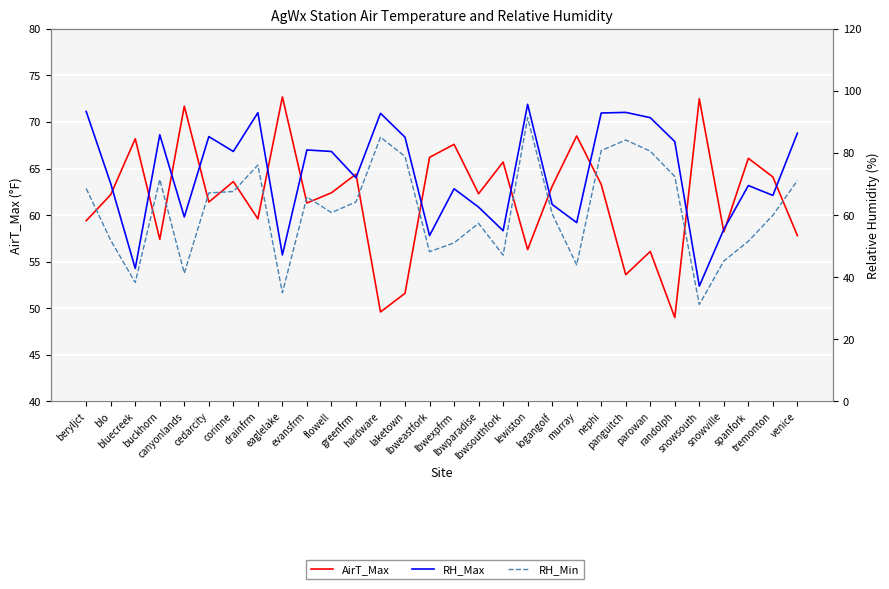

How many lines are shown in the chart?

3